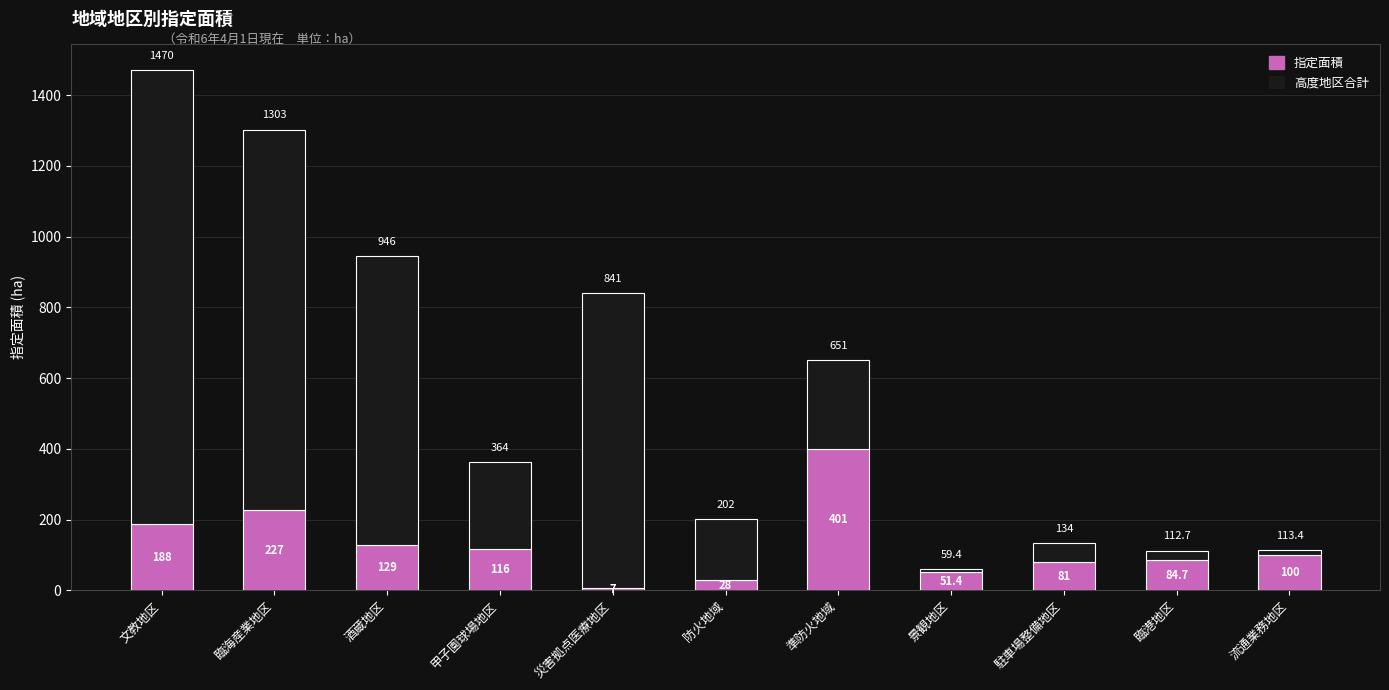

List the labels in order of 指定面積 value, largest first.

準防火地域, 臨海産業地区, 文教地区, 酒蔵地区, 甲子園球場地区, 流通業務地区, 臨港地区, 駐車場整備地区, 景観地区, 防火地域, 災害拠点医療地区